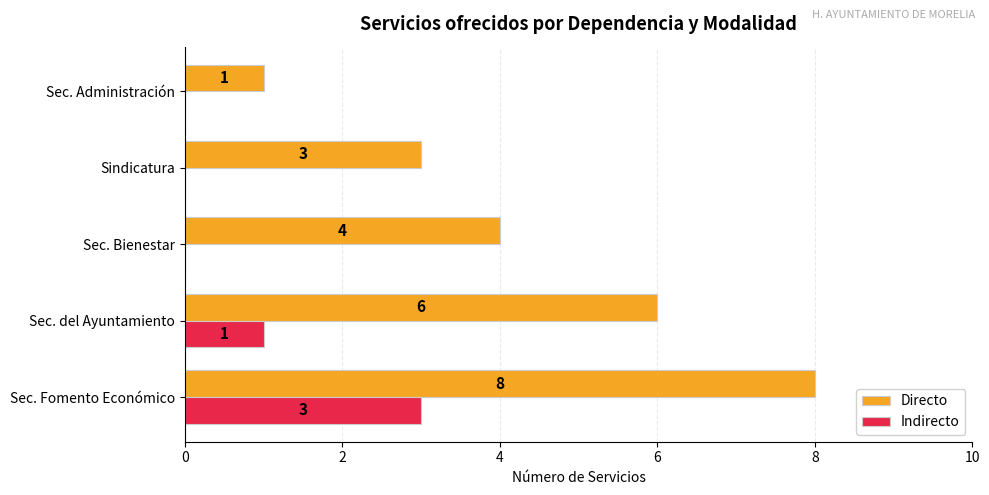

What is the sum of all Directo values?

22